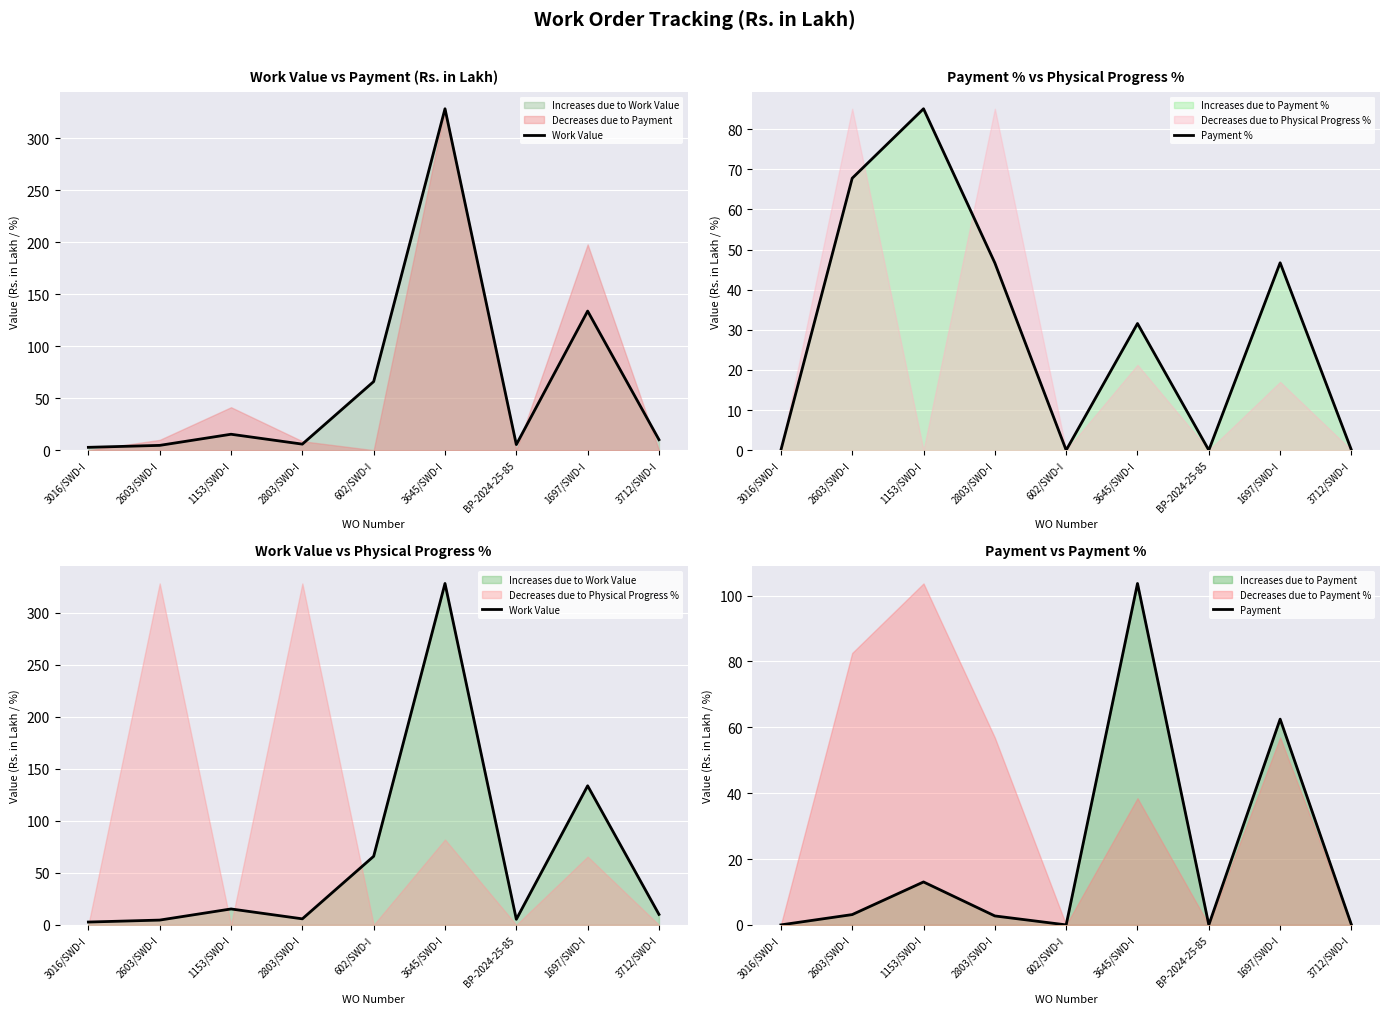

What is the maximum value shown in the chart?

328.2